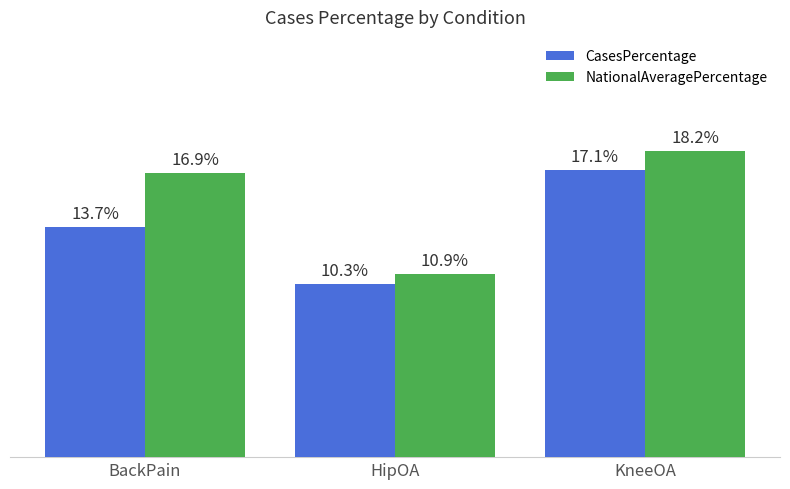

What is the label of the 3rd bar from the right?

BackPain